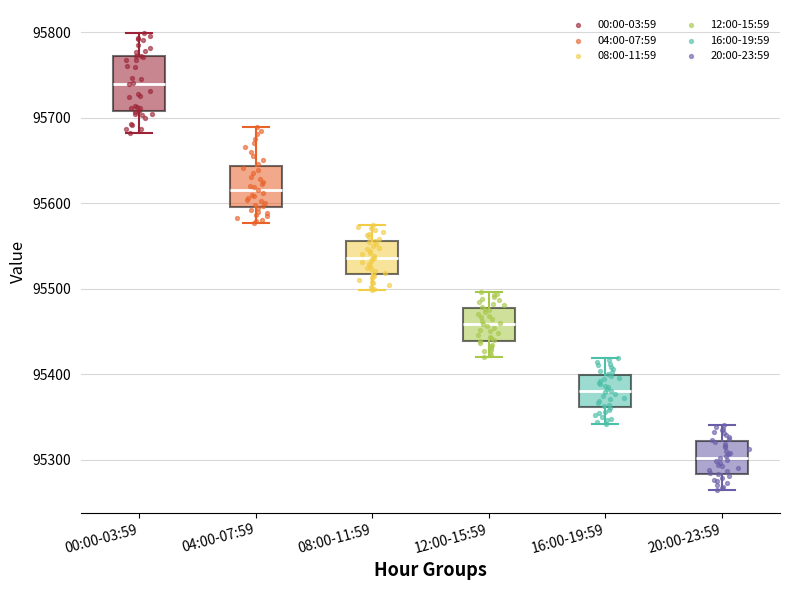

Reading left to right, read every box against the y-axis: the position of its median line, the range the box covers, and the ends of its whiskers. The values are not printed on the chart, so give them approximately, as read against the axis.

00:00-03:59: median 95740, box 95710 to 95770, whiskers 95680 to 95800
04:00-07:59: median 95620, box 95600 to 95640, whiskers 95580 to 95690
08:00-11:59: median 95540, box 95520 to 95560, whiskers 95500 to 95570
12:00-15:59: median 95460, box 95440 to 95480, whiskers 95420 to 95500
16:00-19:59: median 95380, box 95360 to 95400, whiskers 95340 to 95420
20:00-23:59: median 95300, box 95280 to 95320, whiskers 95260 to 95340